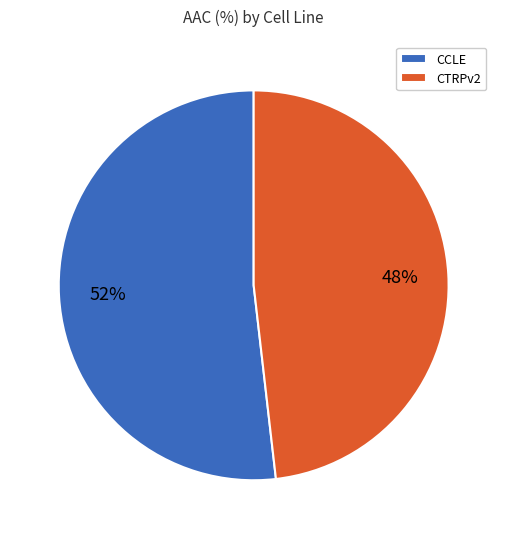

What percentage is the CTRPv2 slice, to the nearest percent?

48%